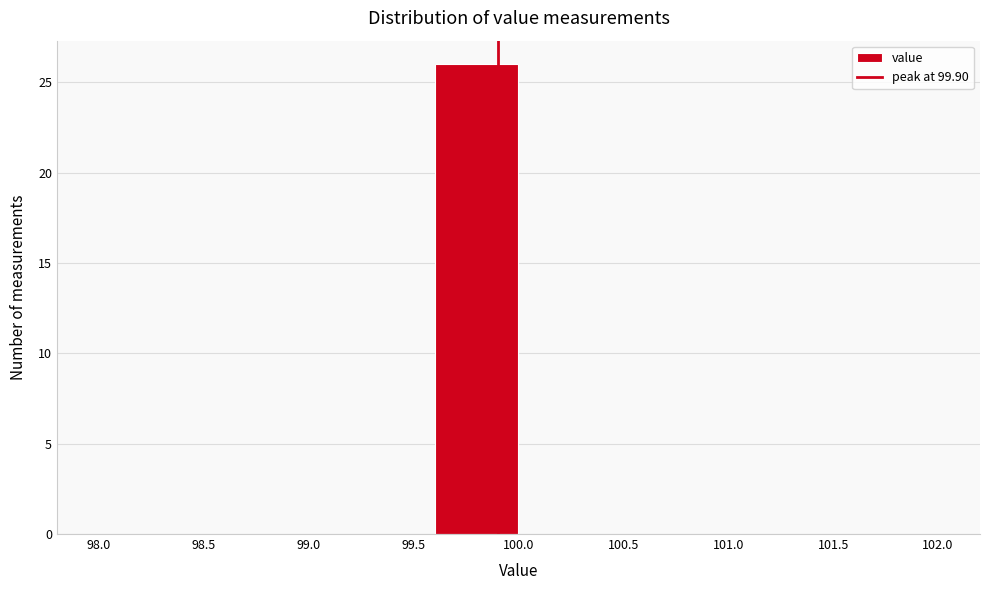

Over which range of the x-axis is the bar tallest?

99.6 to 100.0